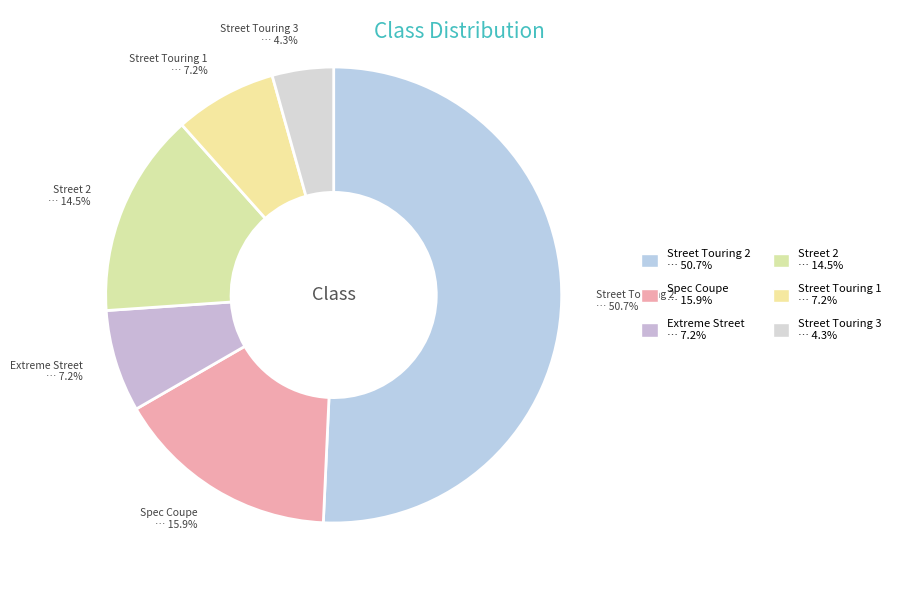

How many slices are in this pie chart?

6